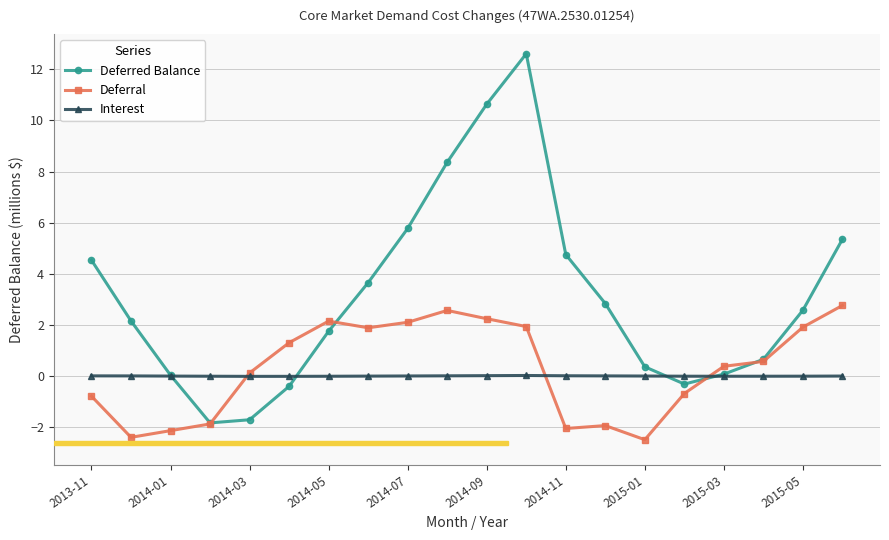

What is the minimum value shown in the chart?

-2.5